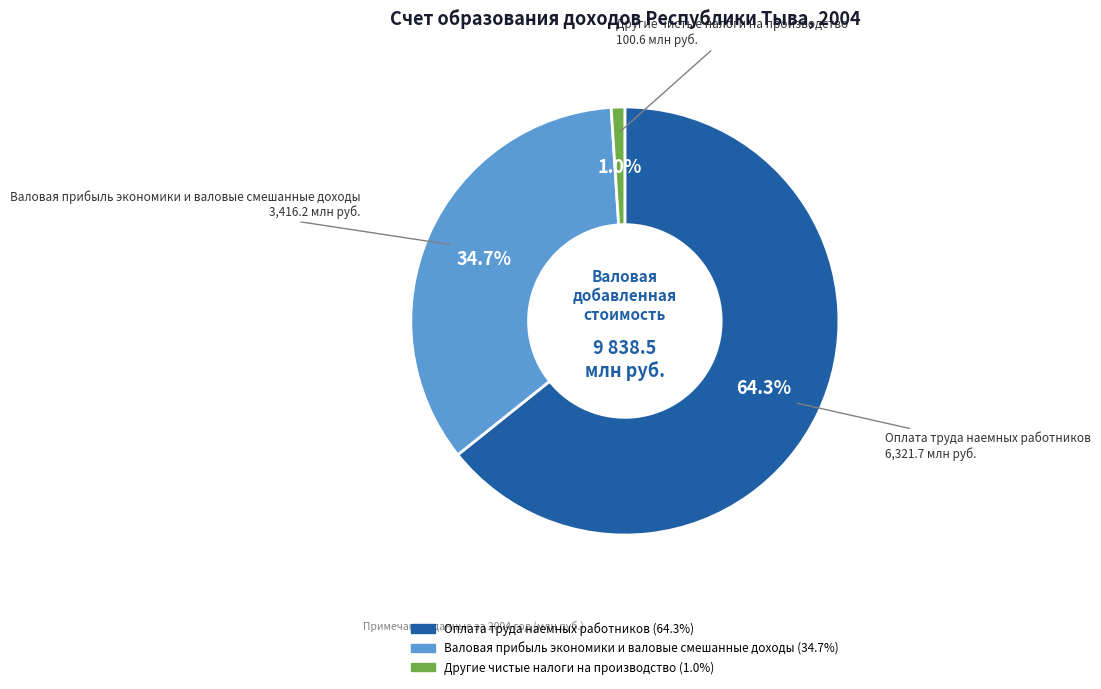

To the nearest percent, what is the difference between the largest and smallest slice percentages?

63%